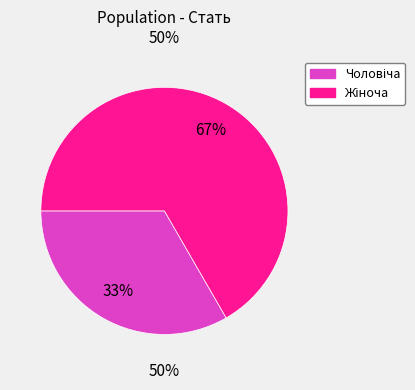

To the nearest percent, what percentage of the pie is Жіноча?

67%